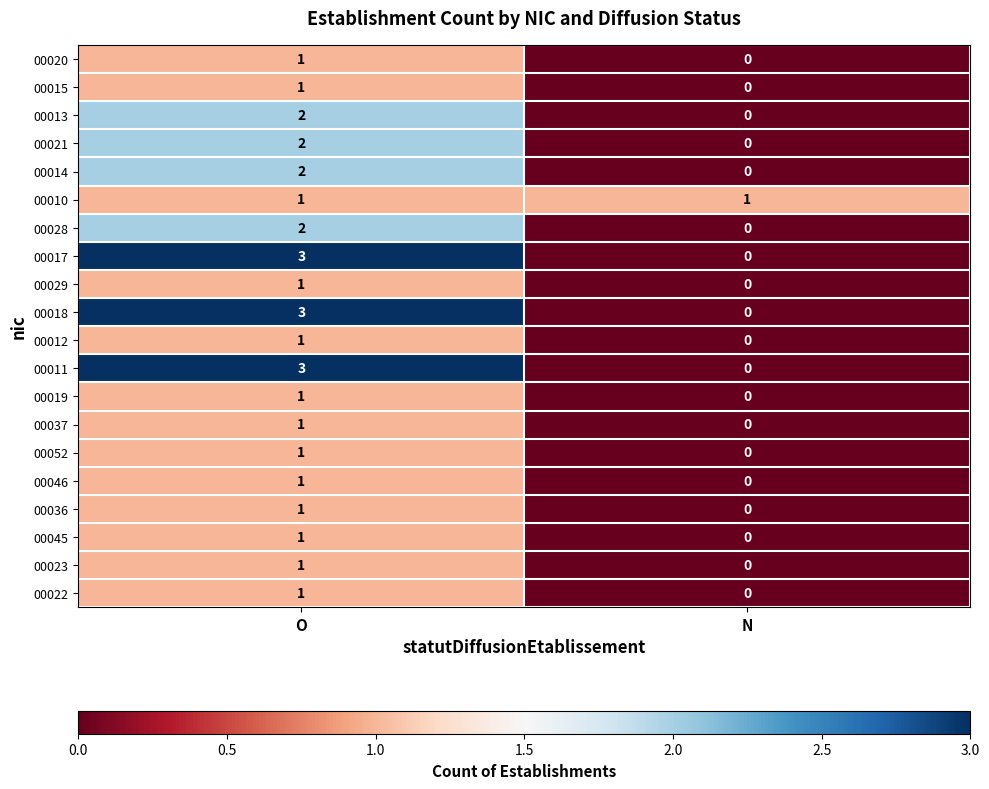

Is it true that 00028 equals 1 at N?

False